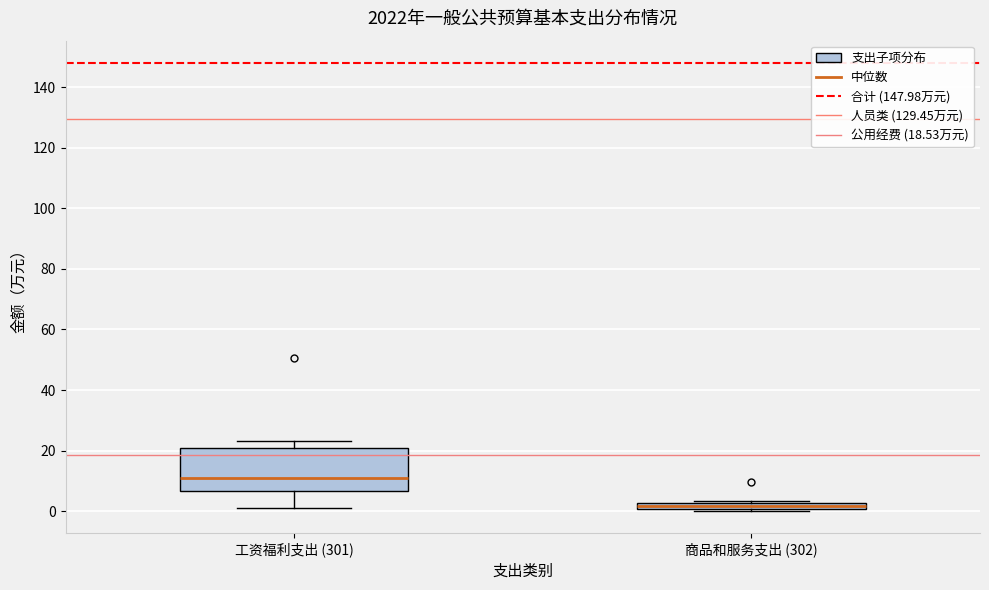

Which box is the tallest, from its lower edge to its upper edge?

工资福利支出 (301)